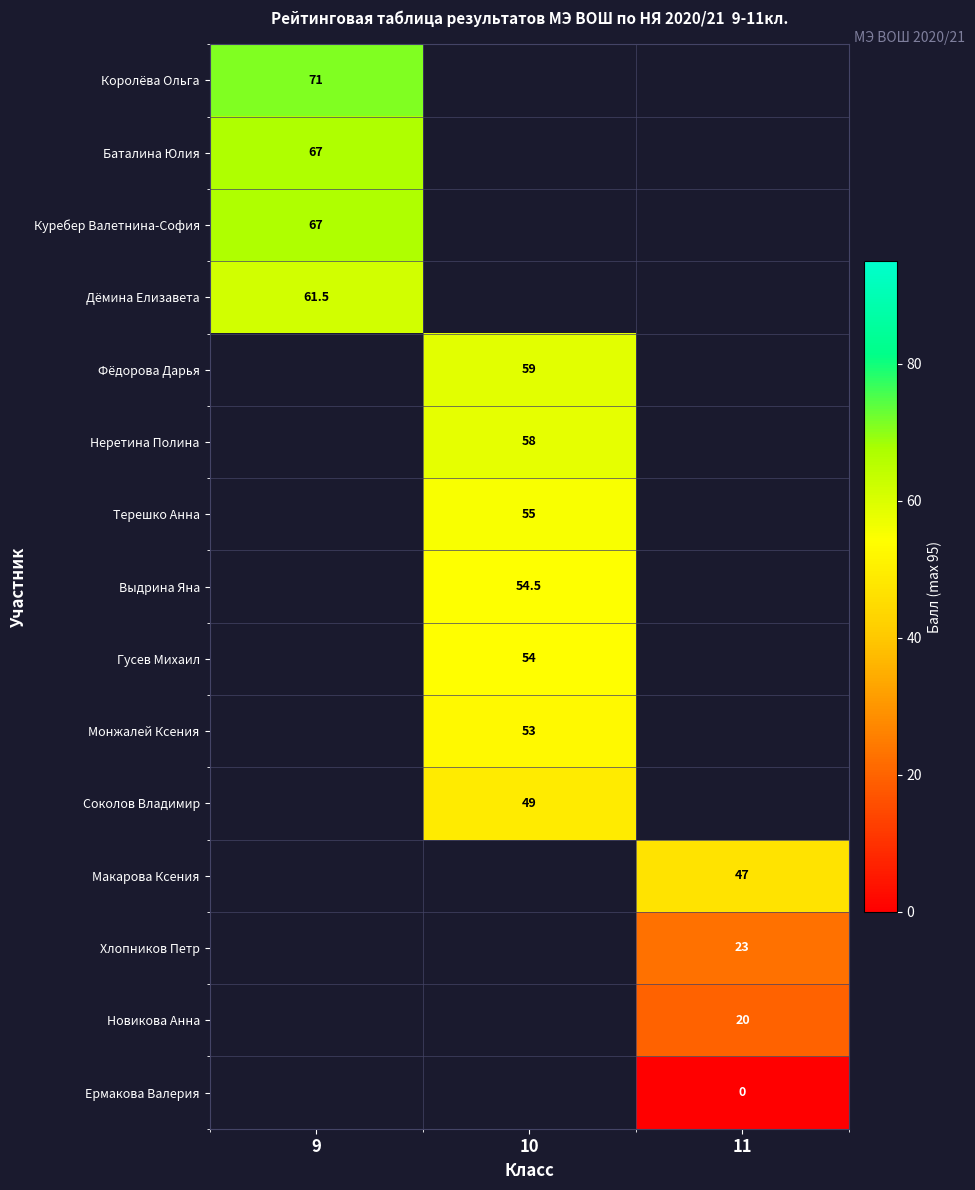

True or false: Макарова Ксения has a value of 22.8 at 11.

False